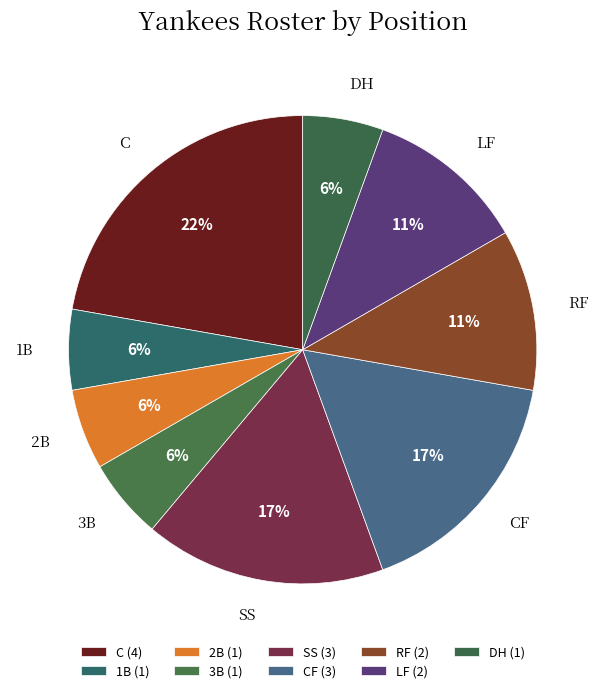

To the nearest percent, what is the average slice percentage?

11%